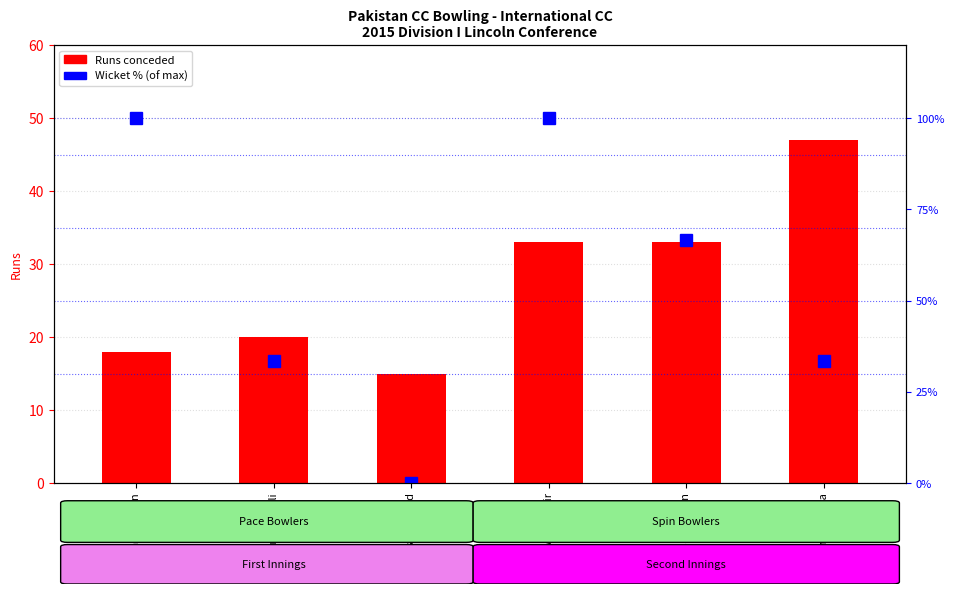

Rank the series by their maximum value, from highest to lowest.

Wickets %, Runs conceded